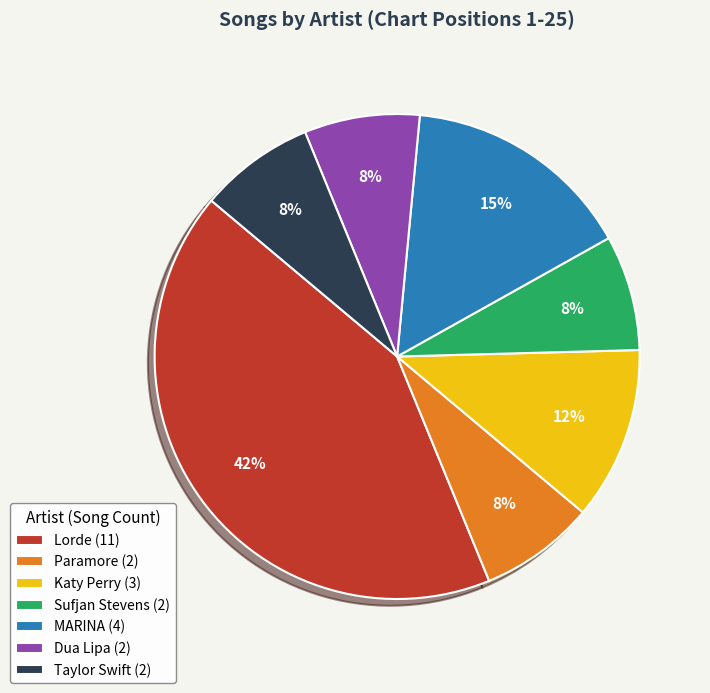

Do Sufjan Stevens (2) and Dua Lipa (2) together represent more than half of the pie?

No